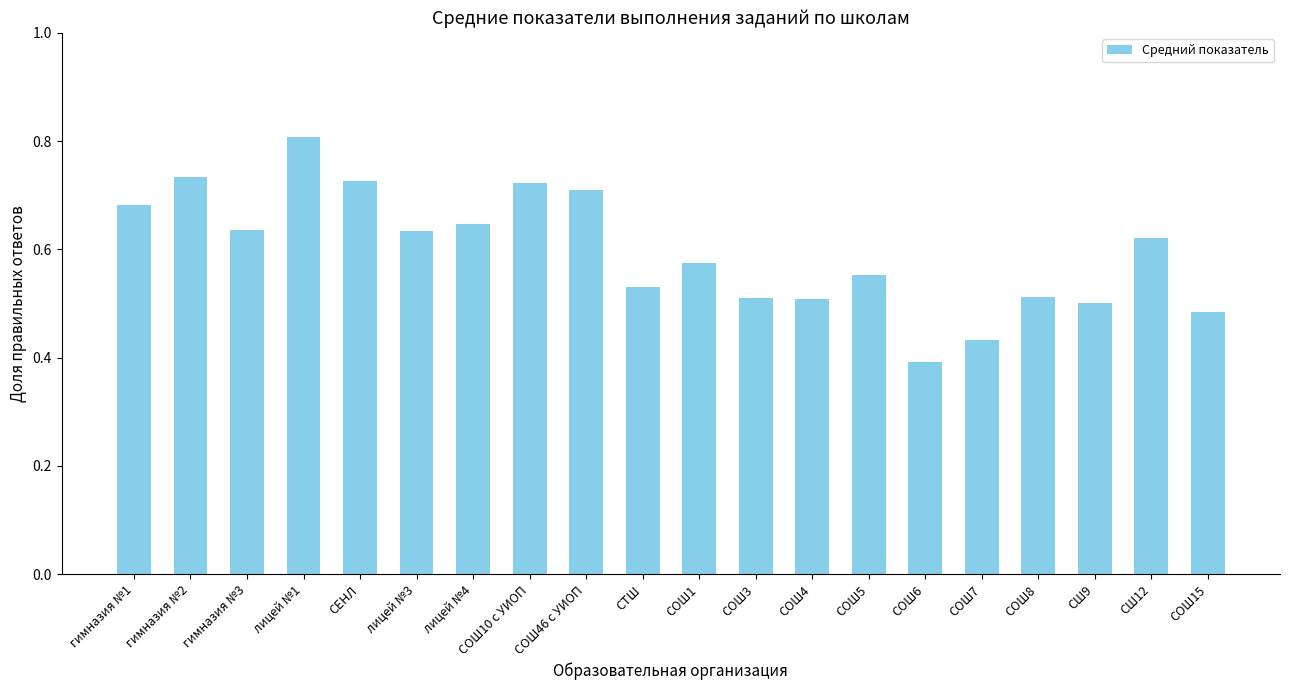

The value at СОШ46 с УИОП is 0.5. True or false?

False